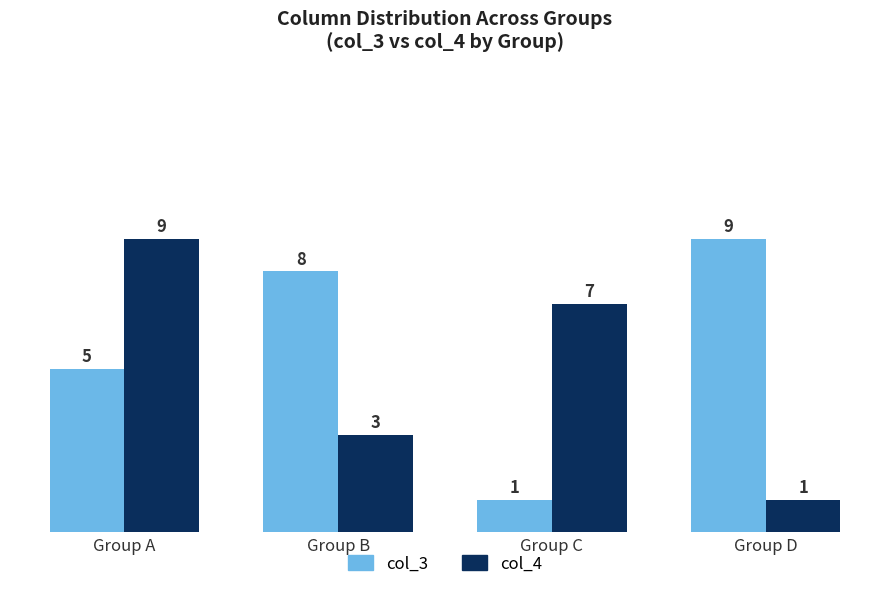

Is it true that col_3 equals 1 at Group C?

True